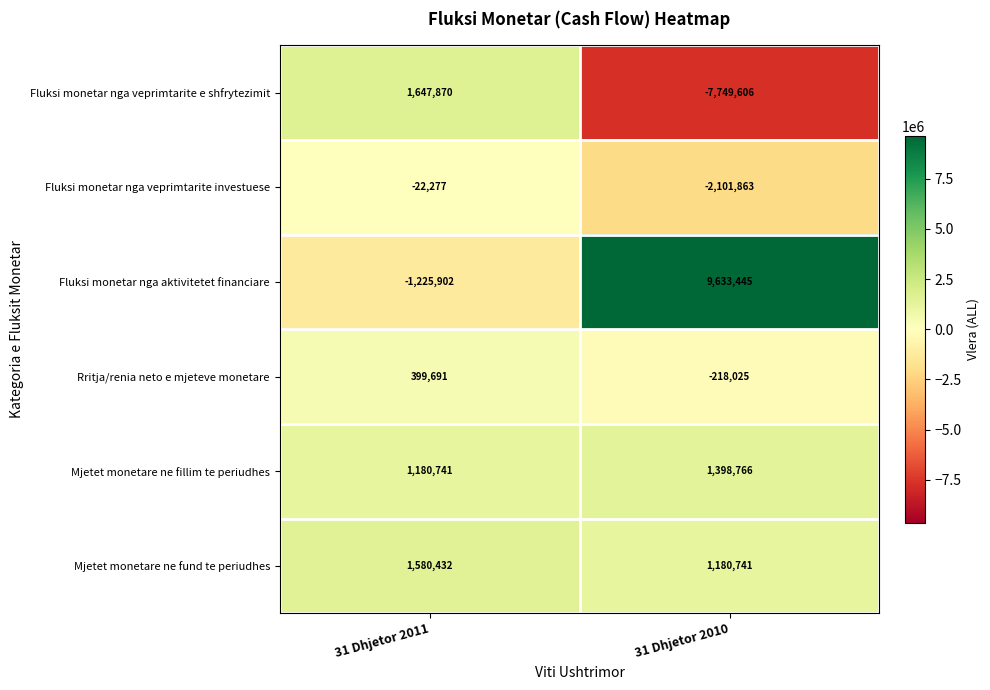

Which category has the lowest value in the Mjetet monetare ne fillim te periudhes series?

31 Dhjetor 2011